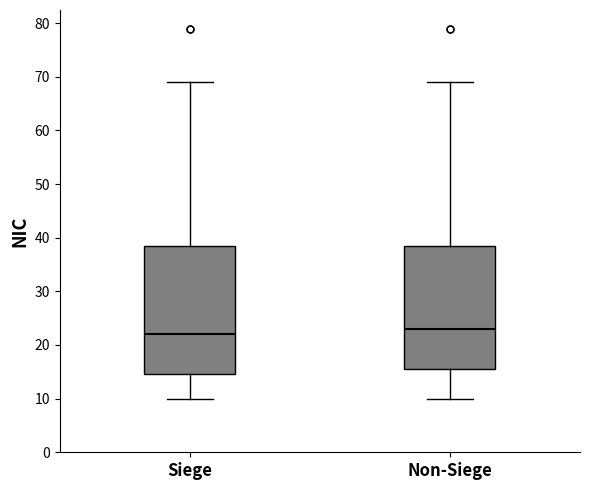

Reading left to right, transcribe this box plot: for each box, give where its median line is, the range the box spans, and where its two whiskers end, as read against the y-axis. The values are not printed on the chart, so give them approximately, as read against the axis.

Siege: median 22, box 15 to 39, whiskers 10 to 69
Non-Siege: median 23, box 16 to 39, whiskers 10 to 69